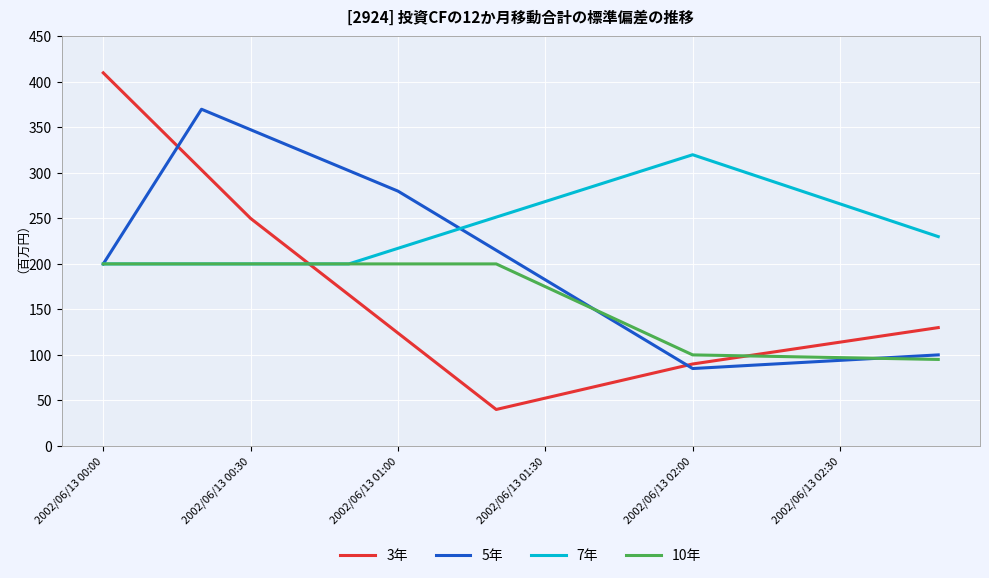

Which series has the largest range (max minus min)?

3年